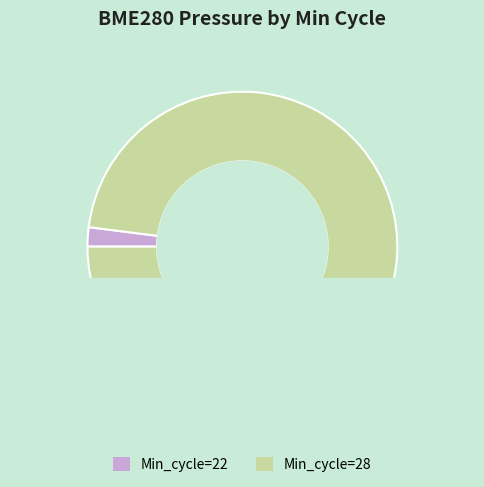

Is it true that 33 is 3% of the pie?

True